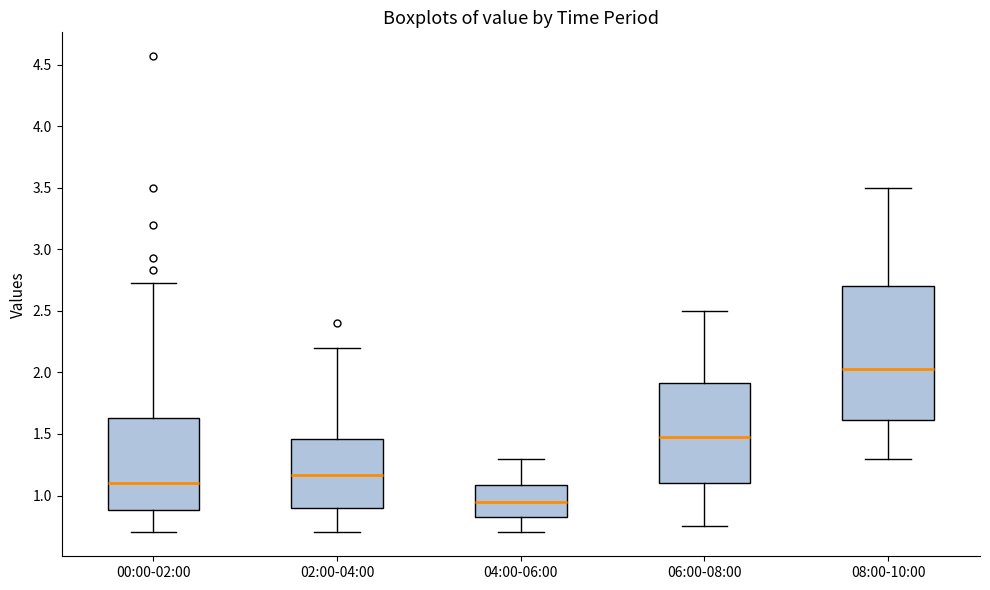

Where does the lower whisker of the box for 08:00-10:00 end on the y-axis? The values are not printed on the chart, so give them approximately, as read against the axis.

1.30